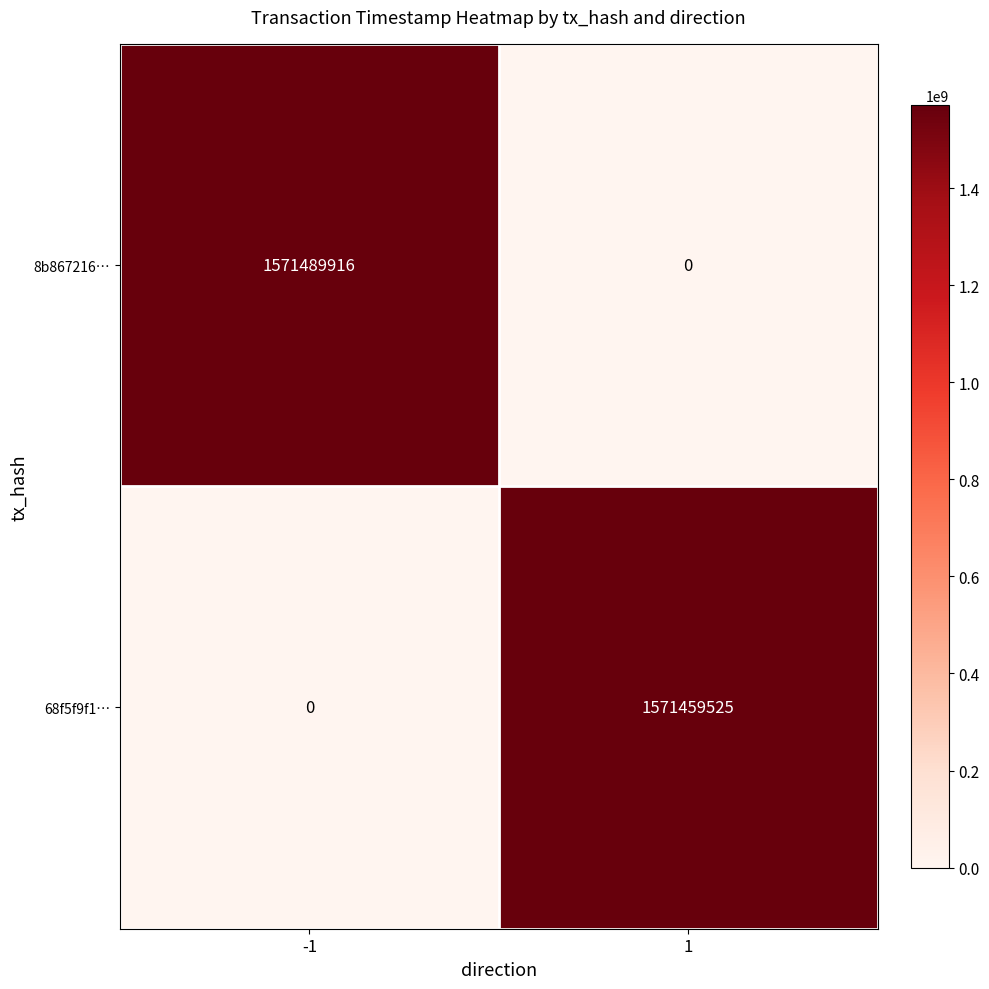

What is the difference between the maximum and minimum values in the 8b867216… series?

1571489916